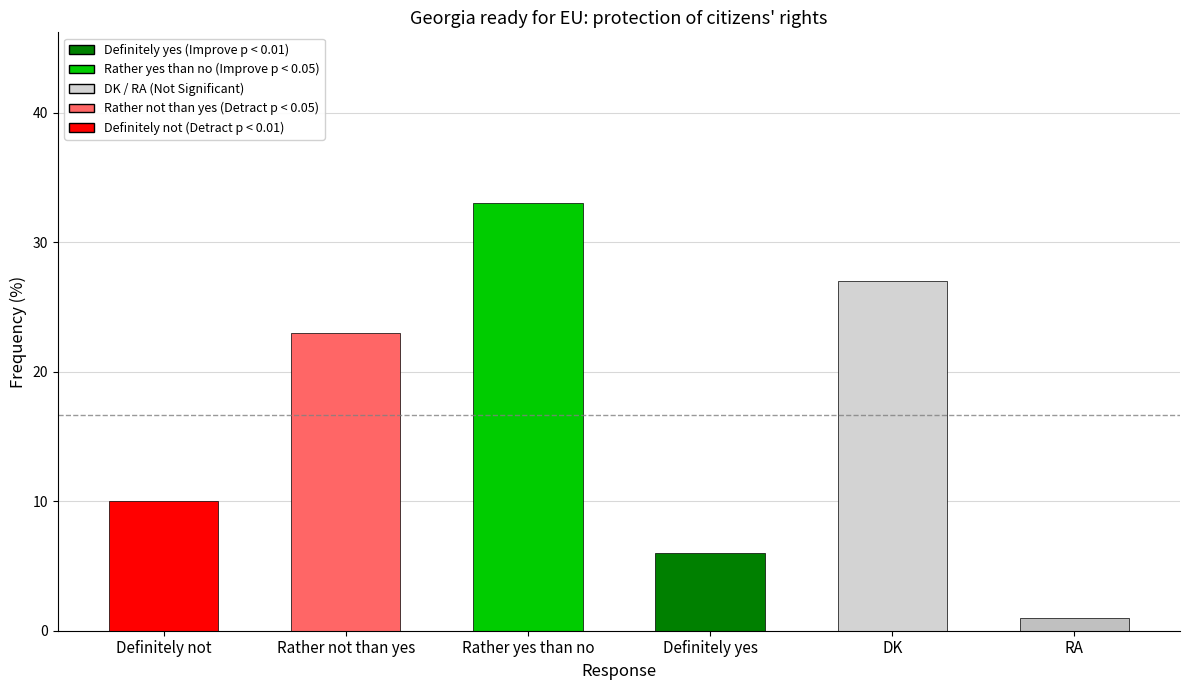

What is the sum of the values at Definitely yes and Rather yes than no?

39